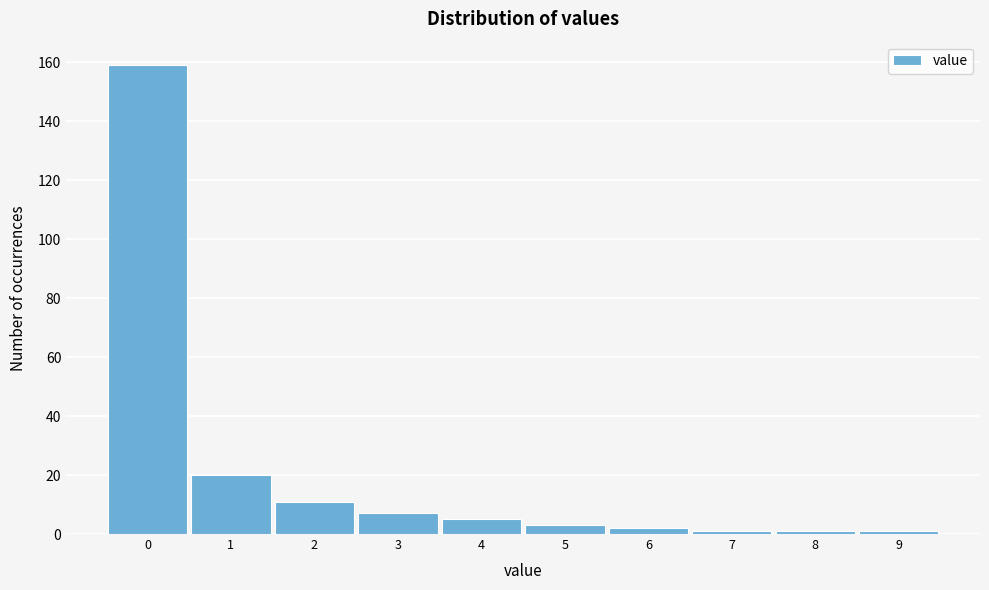

Reading left to right, extract all data points from this chart.

0=159	1=20	2=11	3=7	4=5	5=3	6=2	7=1	8=1	9=1